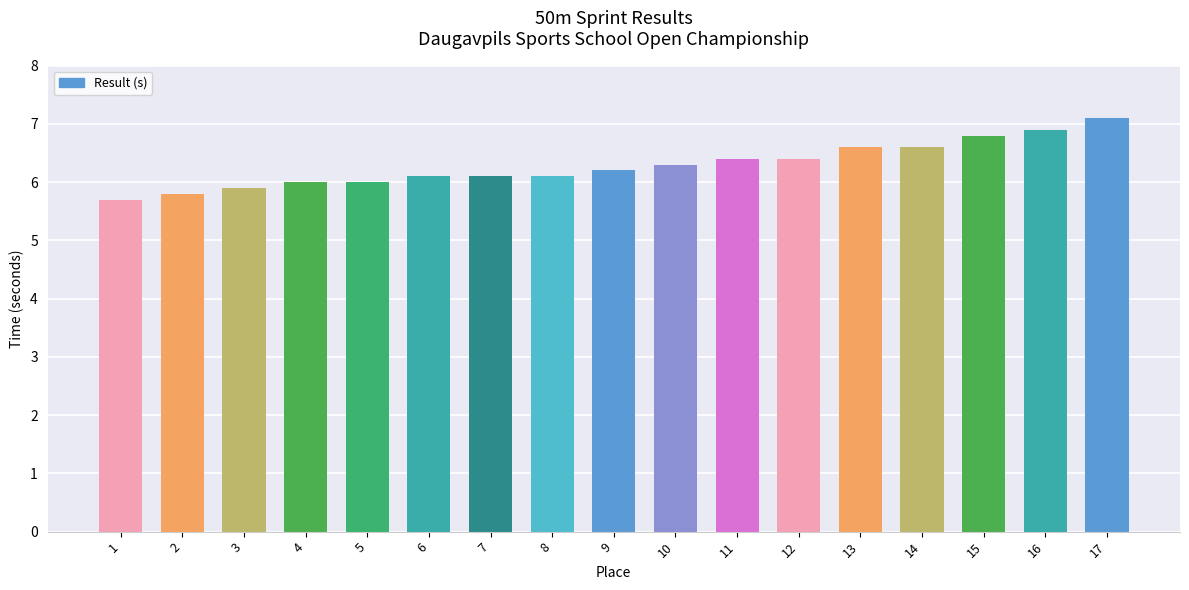

The value at 2 is 3.5. True or false?

False